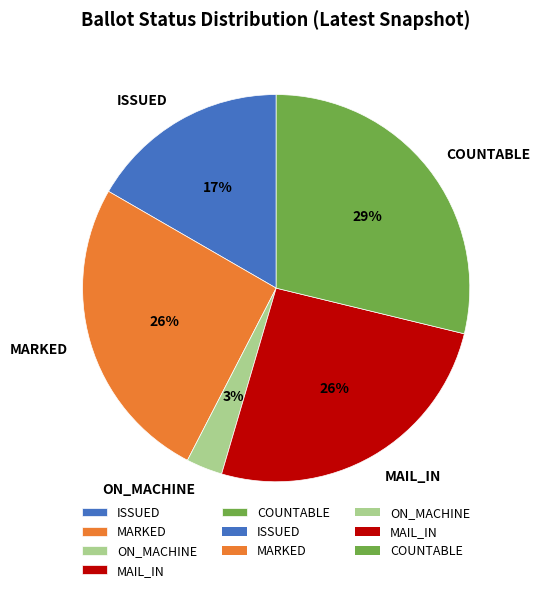

To the nearest percent, what percentage of the pie is COUNTABLE?

29%